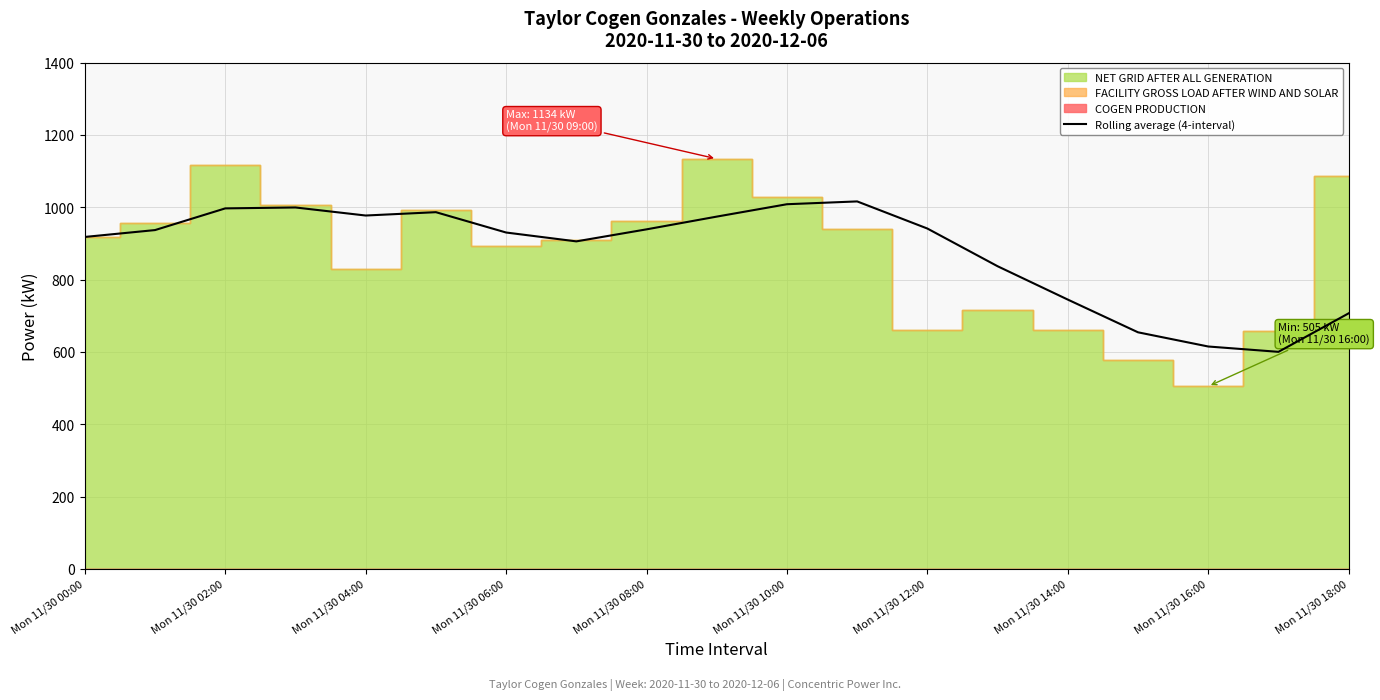

Between Mon 11/30 04:00 and 13, which is larger?

Mon 11/30 04:00